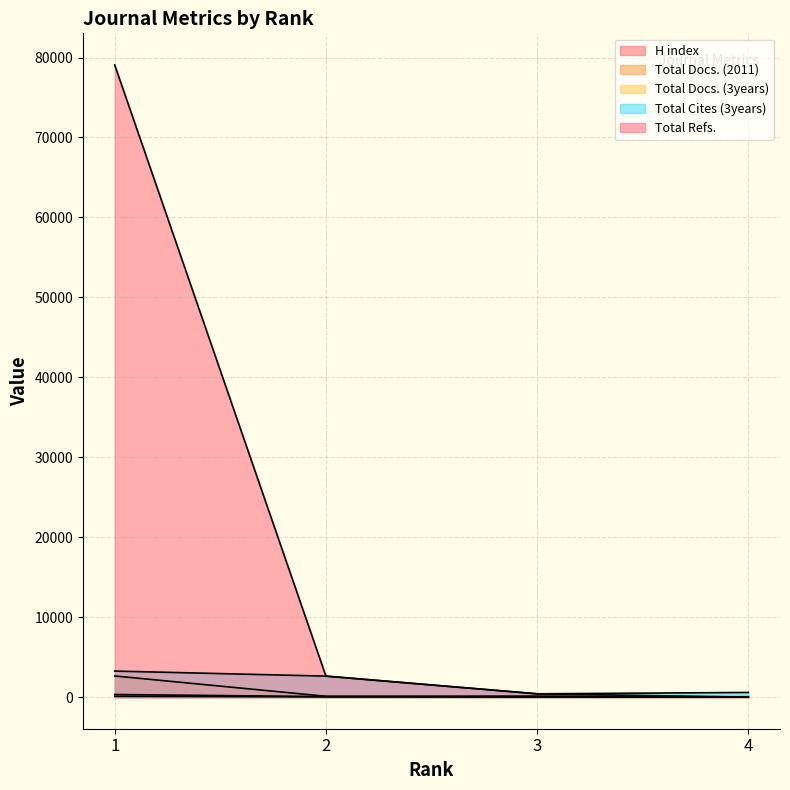

At which category is the sum across all series the highest?

1